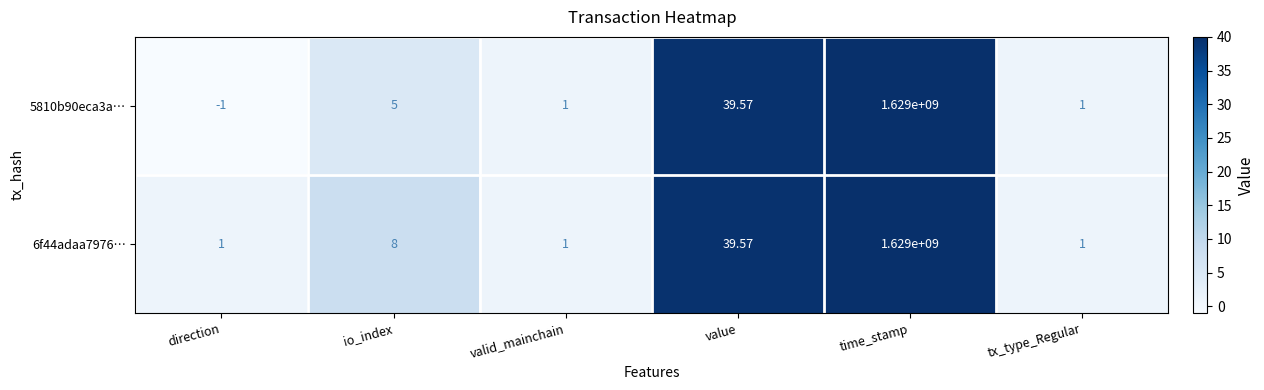

Is the value of 5810b90eca3a… at valid_mainchain greater than the value of 6f44adaa7976… at time_stamp?

No